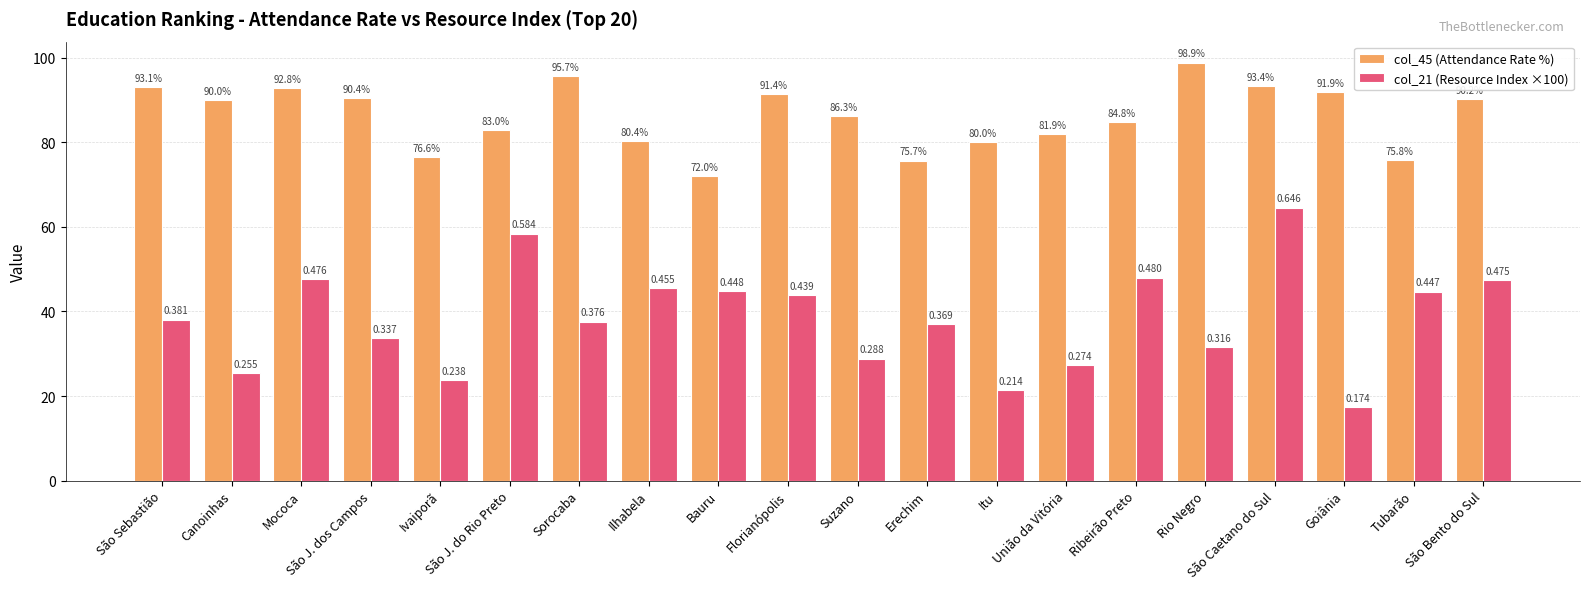

List the labels in order of col_21 (Resource Index ×100) value, smallest first.

Goiânia, Itu, Ivaiporã, Canoinhas, União da Vitória, Suzano, Rio Negro, São J. dos Campos, Erechim, Sorocaba, São Sebastião, Florianópolis, Tubarão, Bauru, Ilhabela, São Bento do Sul, Mococa, Ribeirão Preto, São J. do Rio Preto, São Caetano do Sul